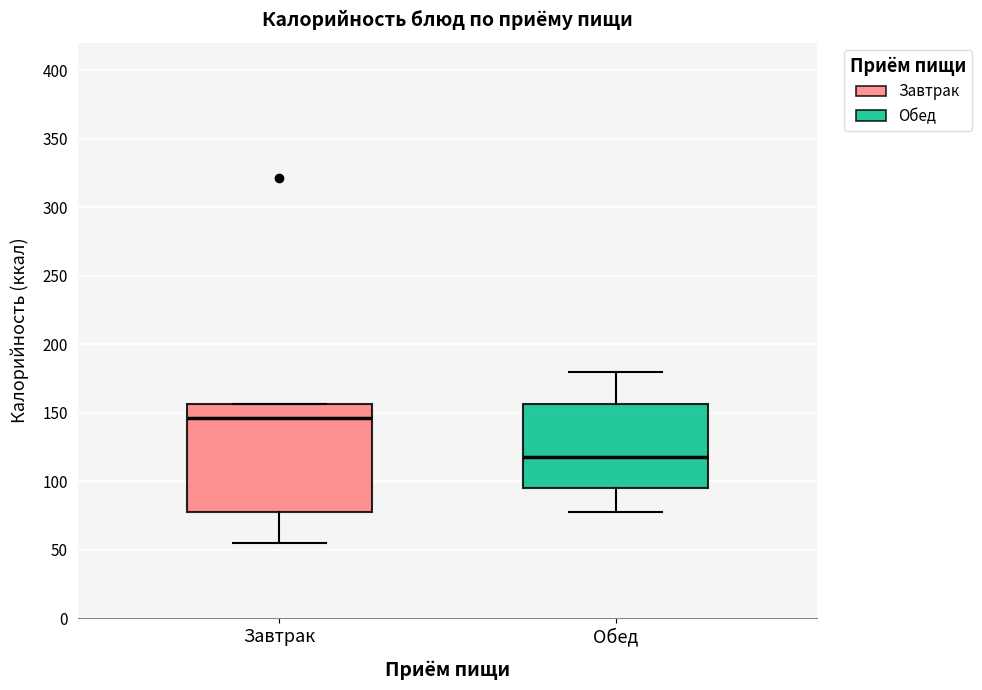

Reading left to right, transcribe this box plot: for each box, give where its median line is, the range the box spans, and where its two whiskers end, as read against the y-axis. The values are not printed on the chart, so give them approximately, as read against the axis.

Завтрак: median 145, box 75 to 155, whiskers 55 to 155
Обед: median 120, box 95 to 155, whiskers 75 to 180